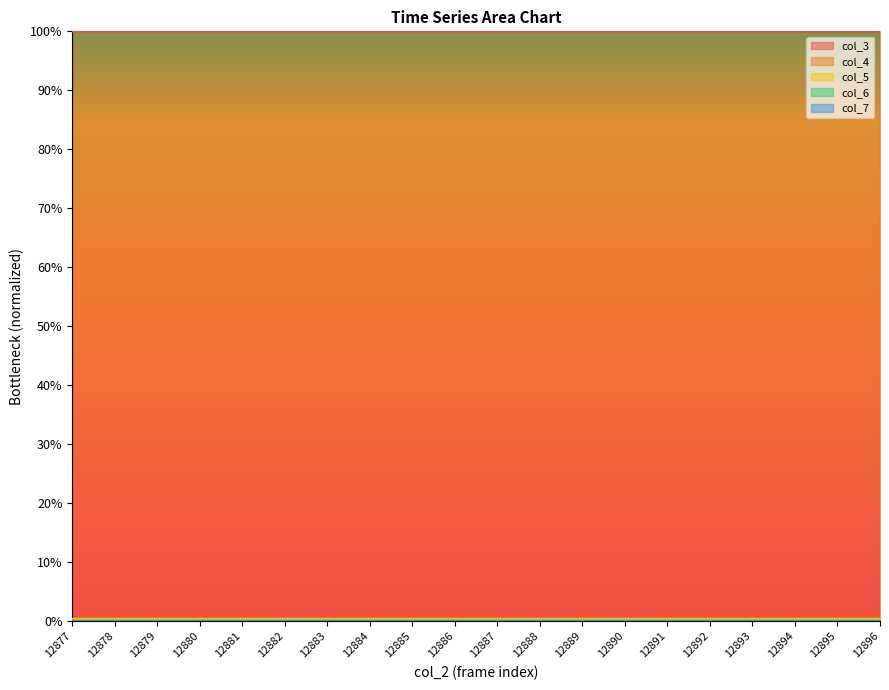

What are all the series names shown in the legend?

col_3, col_4, col_5, col_6, col_7